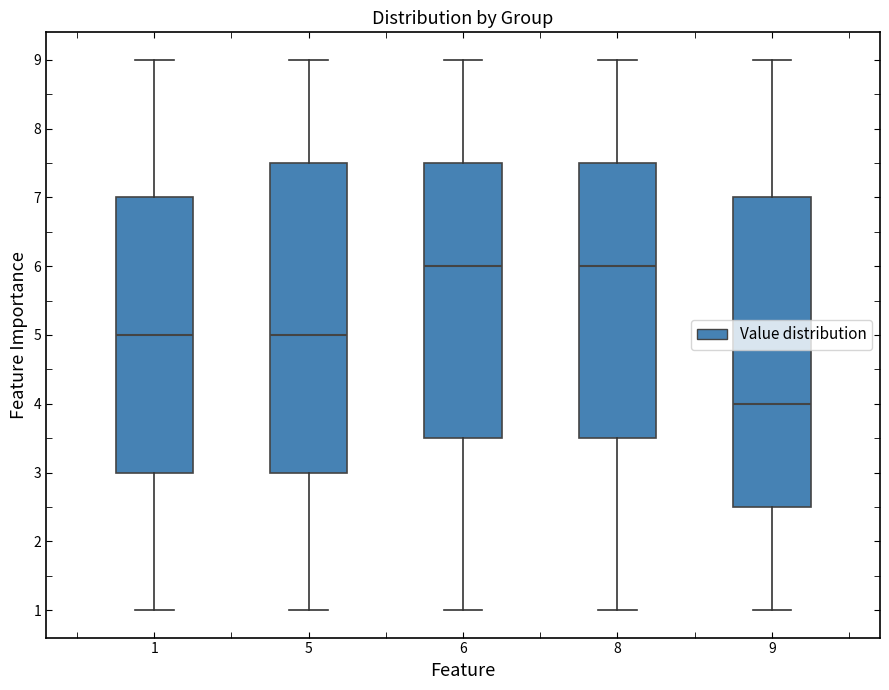

Where does the upper whisker of the box at x = 8 end on the y-axis? The values are not printed on the chart, so give them approximately, as read against the axis.

9.0